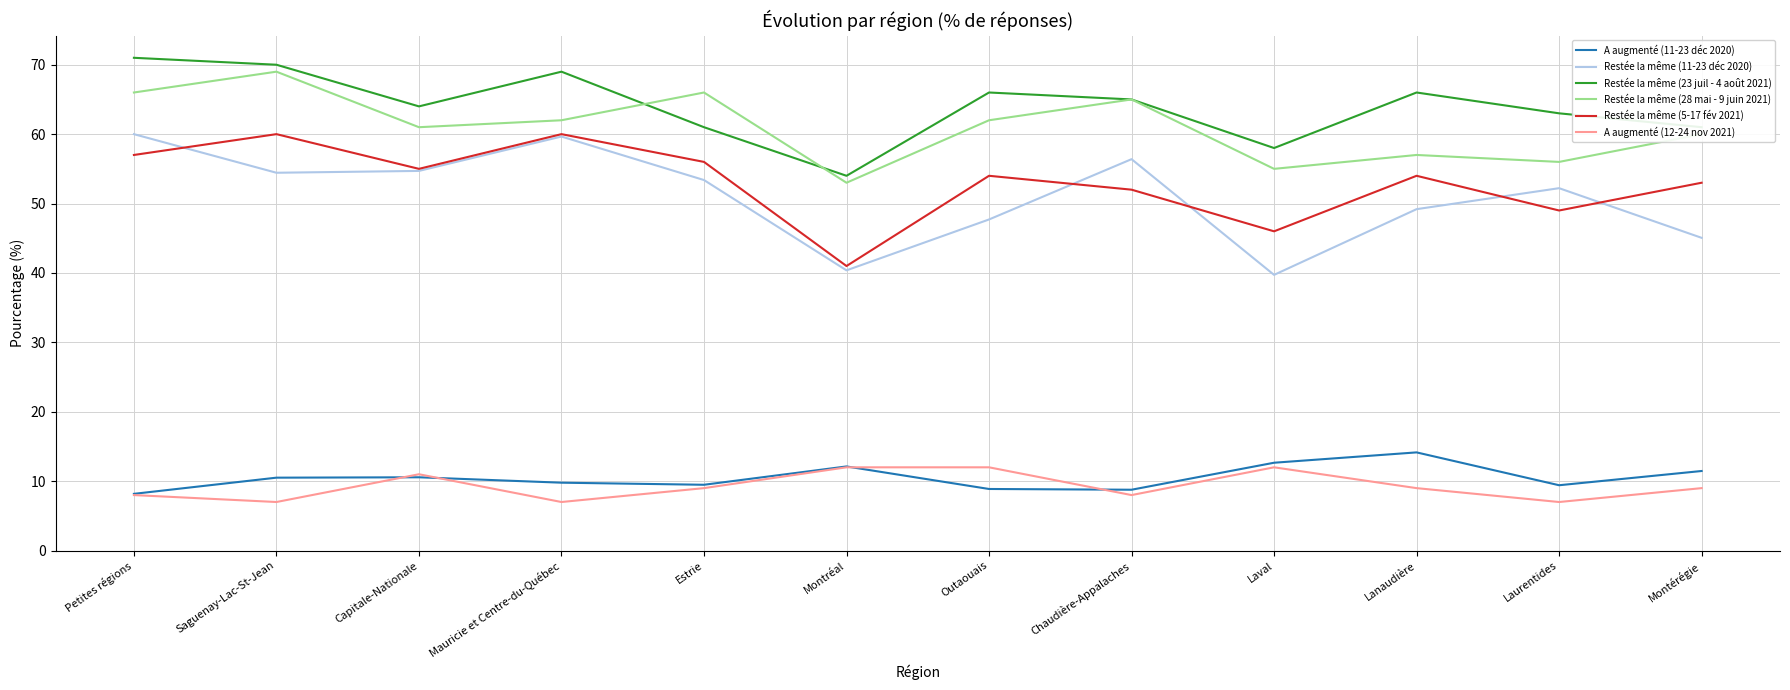

What is the total value across all series at Montréal?

212.5